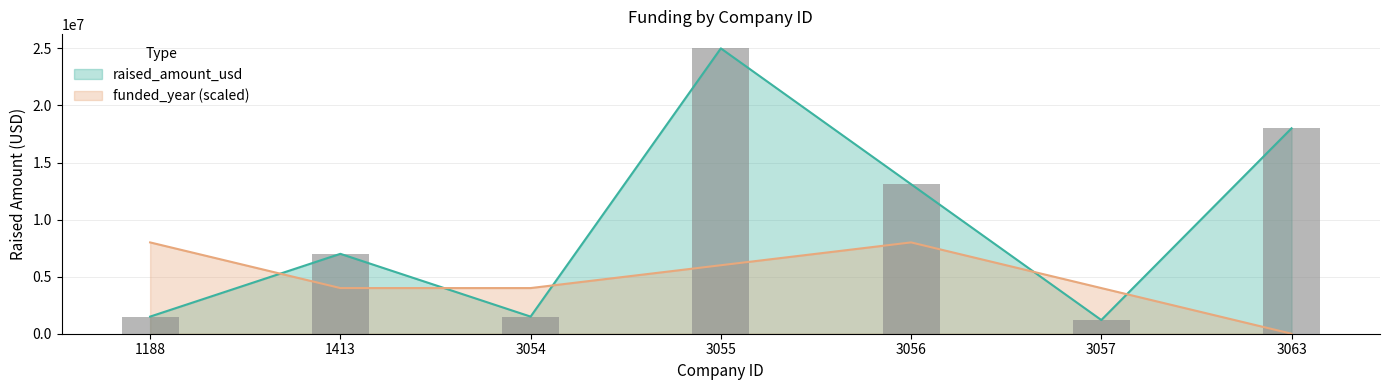

At which category does the chart reach its minimum across all series?

3063